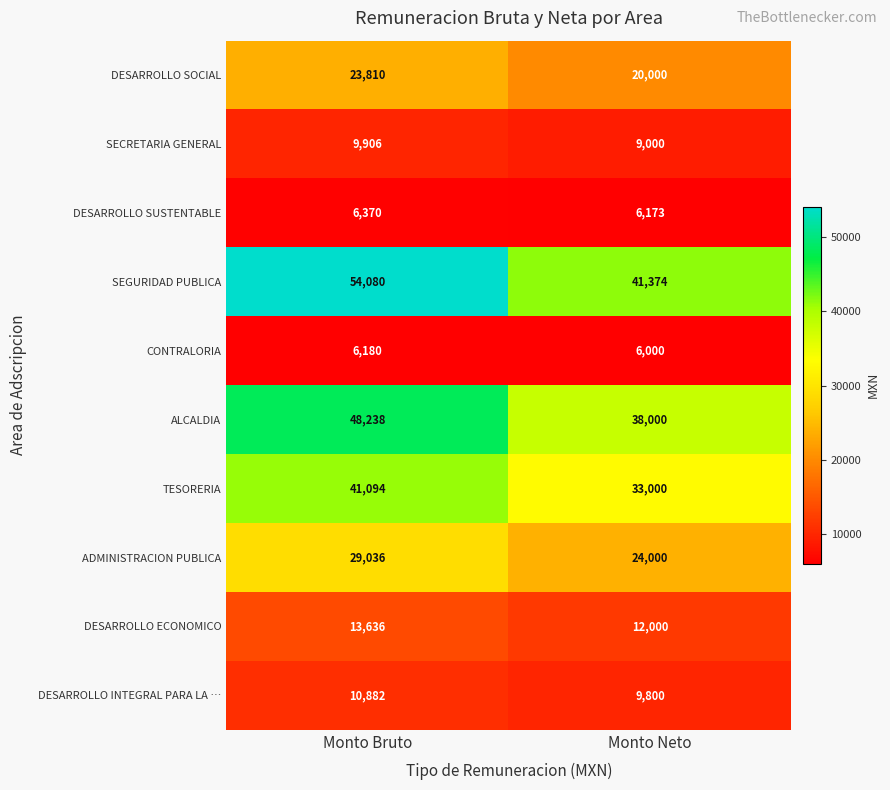

Which series changed the most between Monto Bruto and Monto Neto?

SEGURIDAD PUBLICA